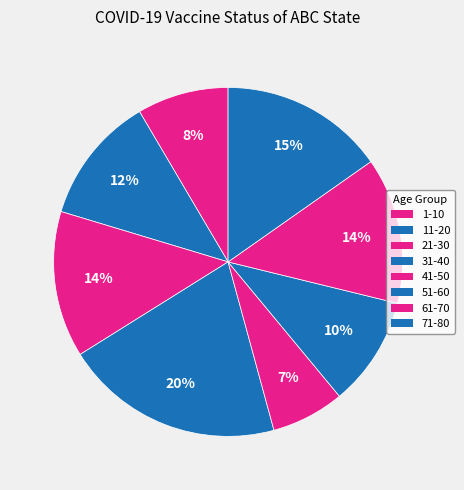

Does 71-80 account for over 50% of the chart?

No